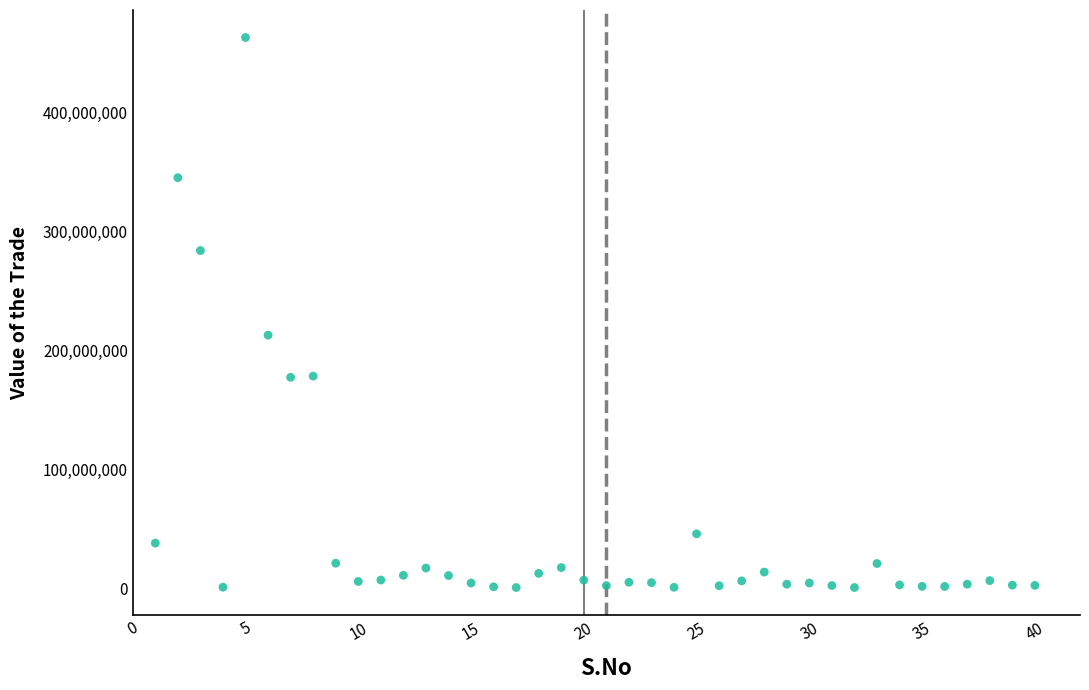

What Y value in the scatter plot is closest to 232001375?

212955366.9